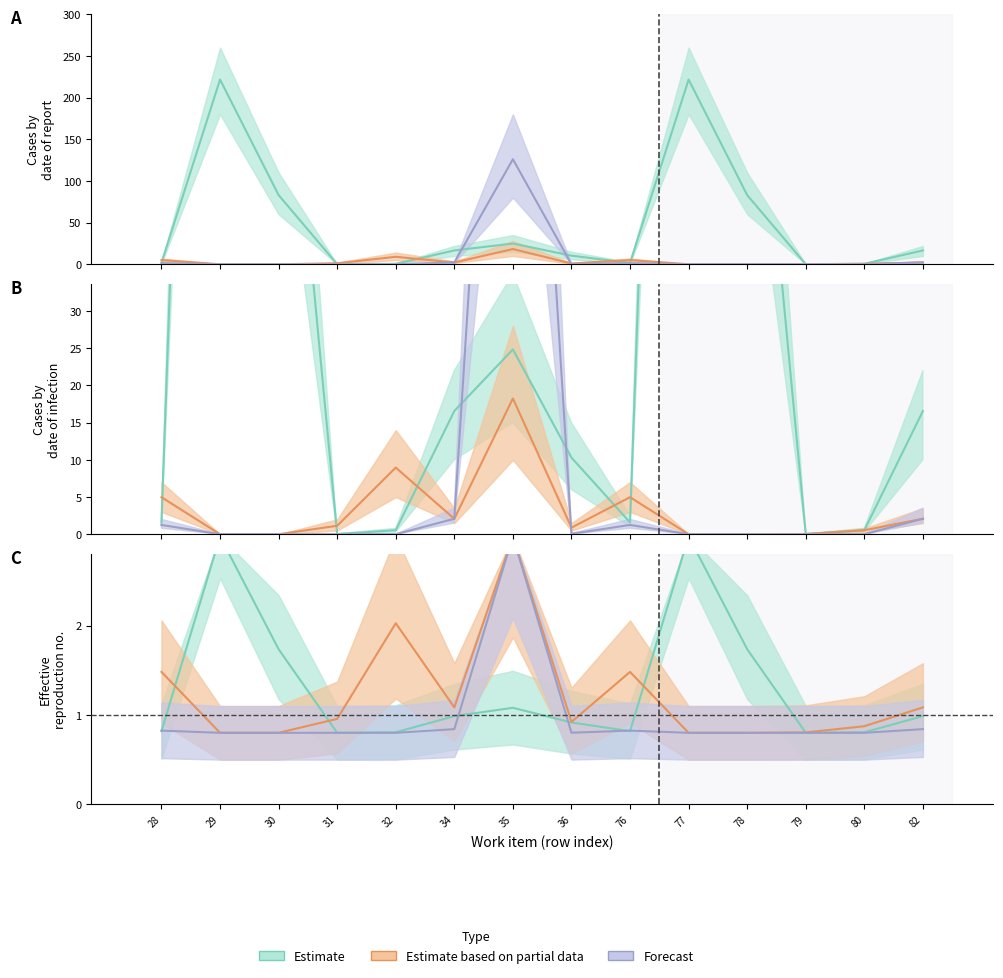

At which label does Forecast reach its minimum?

29